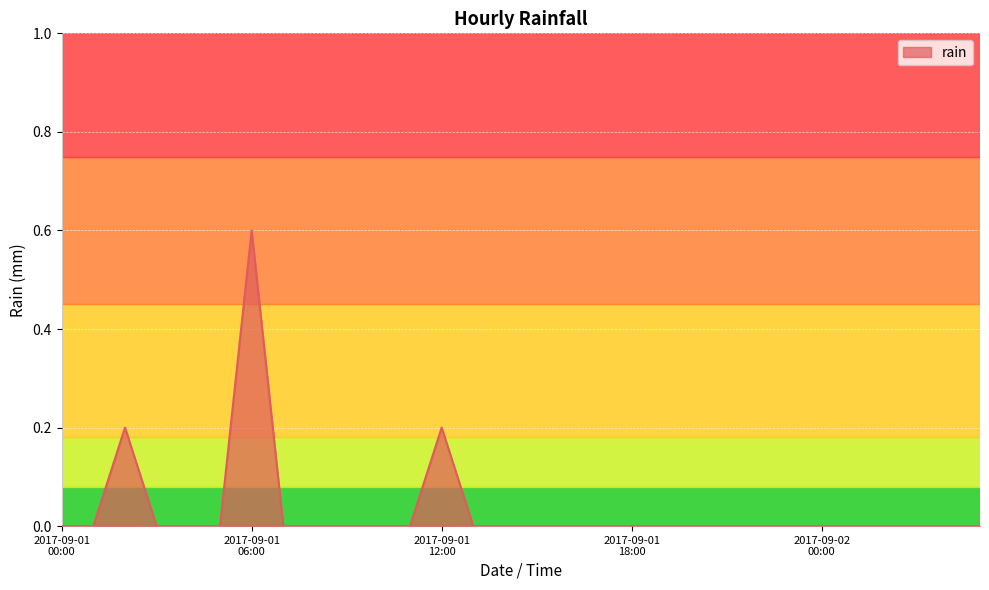

What is the greatest value displayed?

0.6